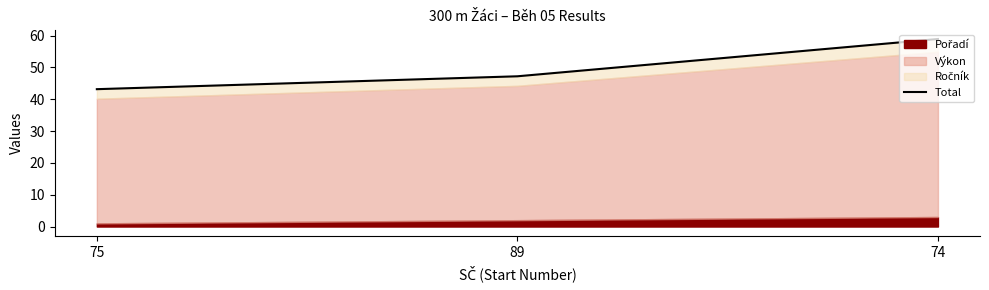

What is the change in value from 75 to 89?

+4.0